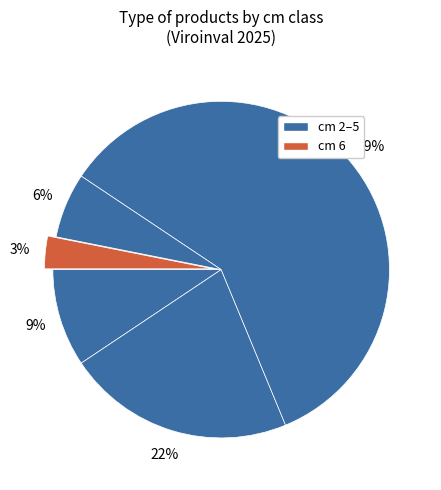

Count the number of slices in the pie.

5